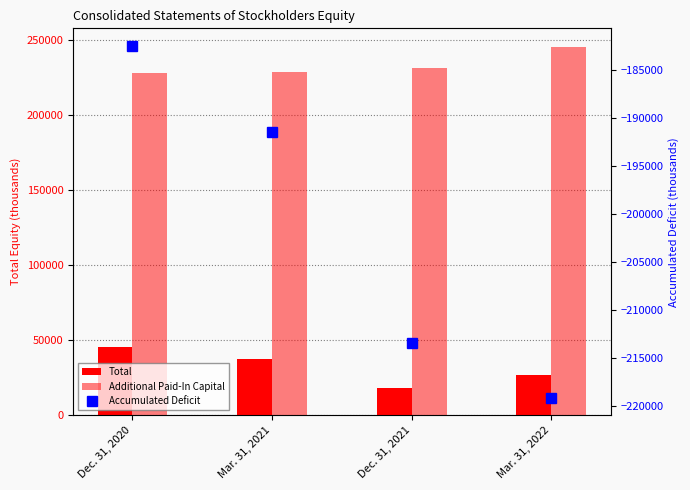

What is the difference between the highest and lowest values at Dec. 31, 2020?

410357